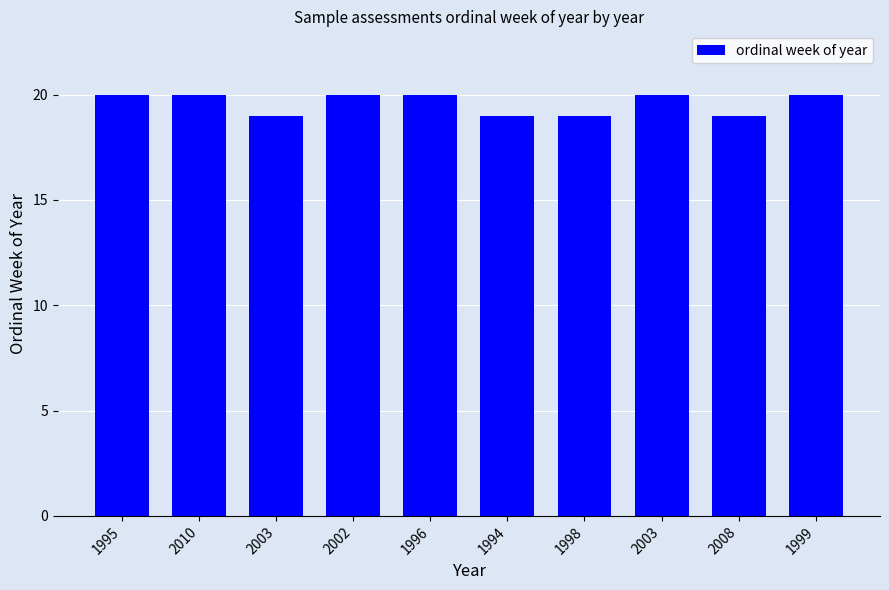

Count the values in the range 19 to 20.

10